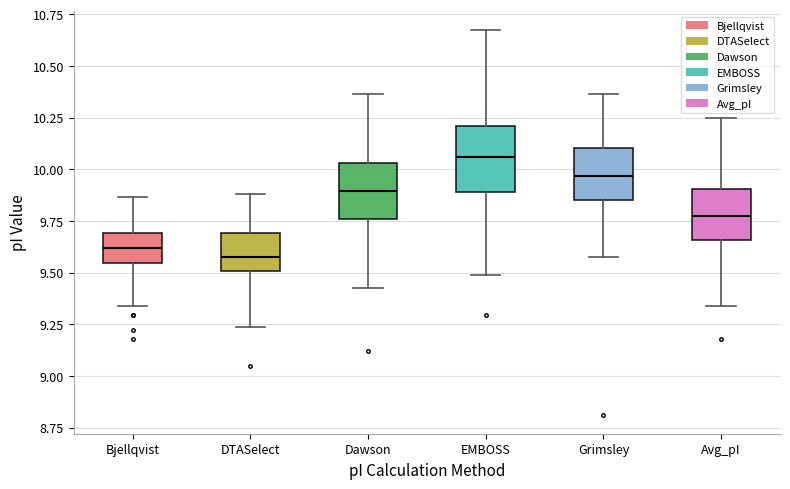

Reading left to right, read every box against the y-axis: the position of its median line, the range the box covers, and the ends of its whiskers. The values are not printed on the chart, so give them approximately, as read against the axis.

Bjellqvist: median 9.60, box 9.55 to 9.70, whiskers 9.35 to 9.85
DTASelect: median 9.60, box 9.50 to 9.70, whiskers 9.25 to 9.90
Dawson: median 9.90, box 9.75 to 10.05, whiskers 9.45 to 10.35
EMBOSS: median 10.05, box 9.90 to 10.20, whiskers 9.50 to 10.65
Grimsley: median 9.95, box 9.85 to 10.10, whiskers 9.60 to 10.35
Avg_pI: median 9.80, box 9.65 to 9.90, whiskers 9.35 to 10.25